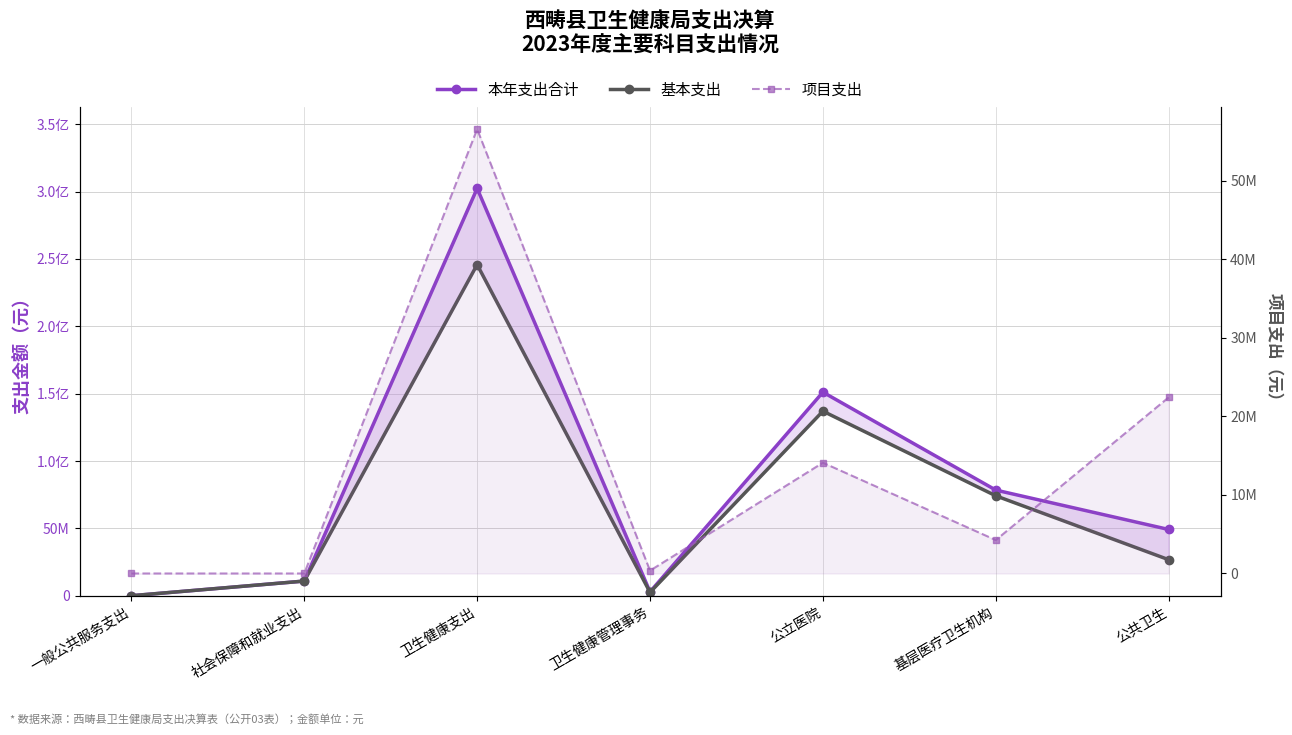

What is the label of the 2nd point from the right?

基层医疗卫生机构